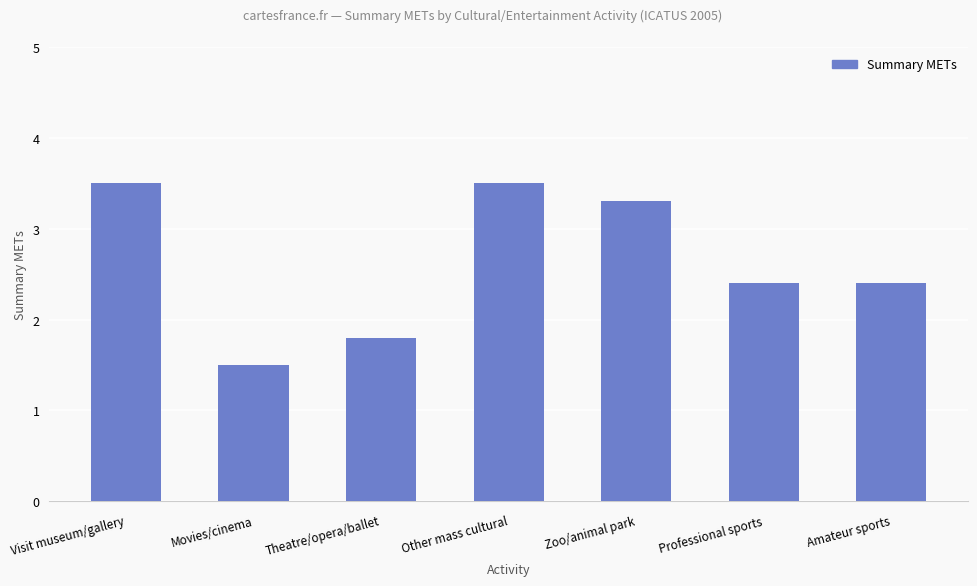

The chart shows a value of 1.1 at Theatre/opera/ballet. True or false?

False